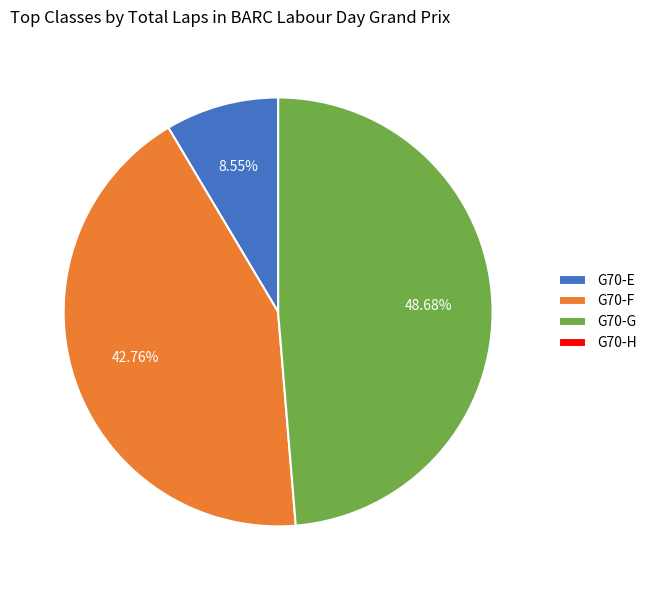

Does G70-F represent more than half of the total?

No